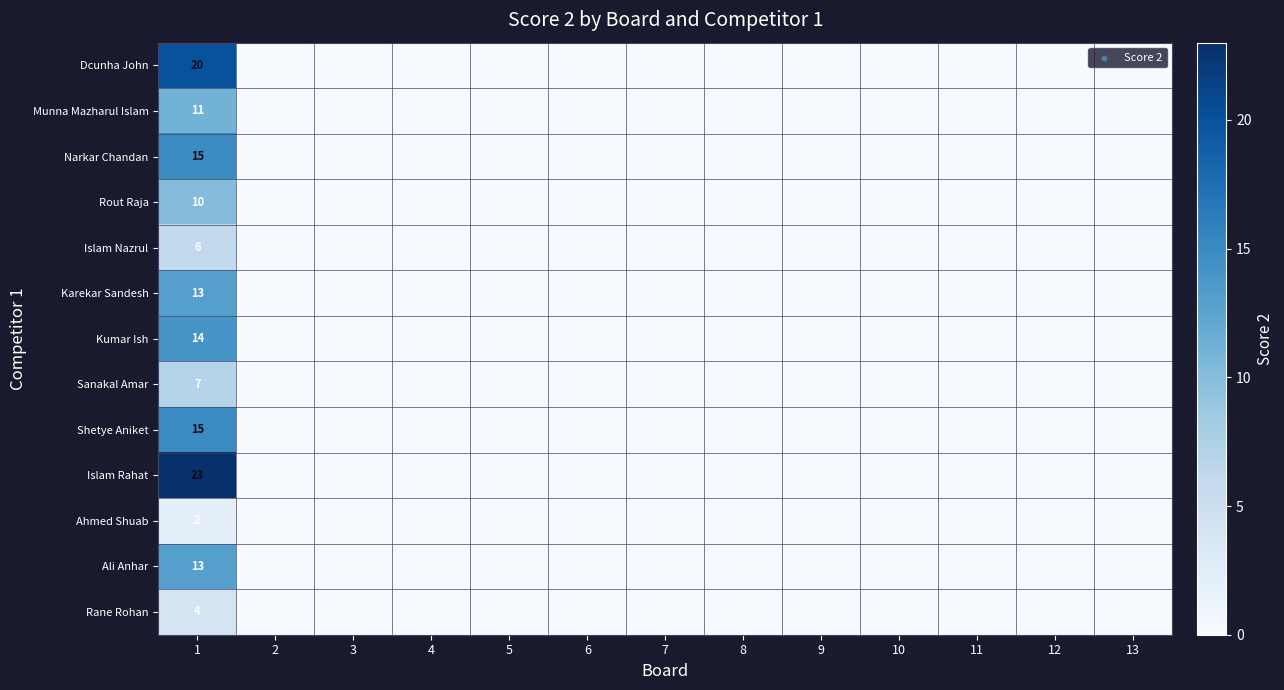

How many data points does each series have?

13